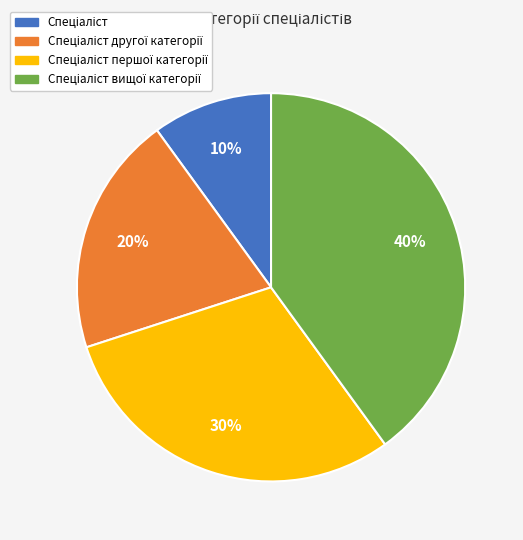

To the nearest percent, what is the average slice percentage?

25%